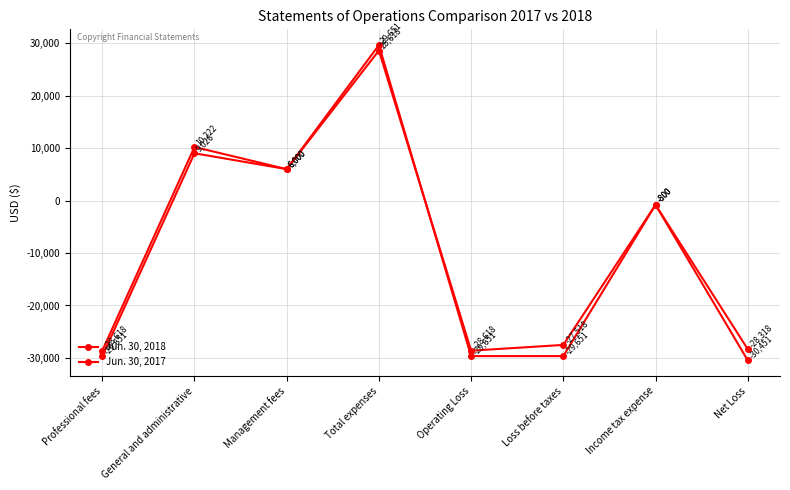

Does the chart have visible grid lines?

Yes